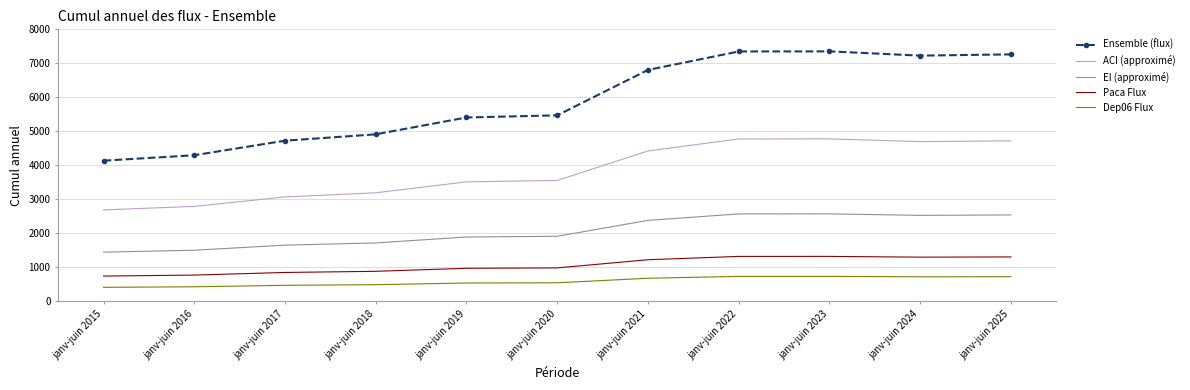

Is the value of ACI (approximé) at janv-juin 2016 greater than the value of Dep06 Flux at janv-juin 2024?

Yes